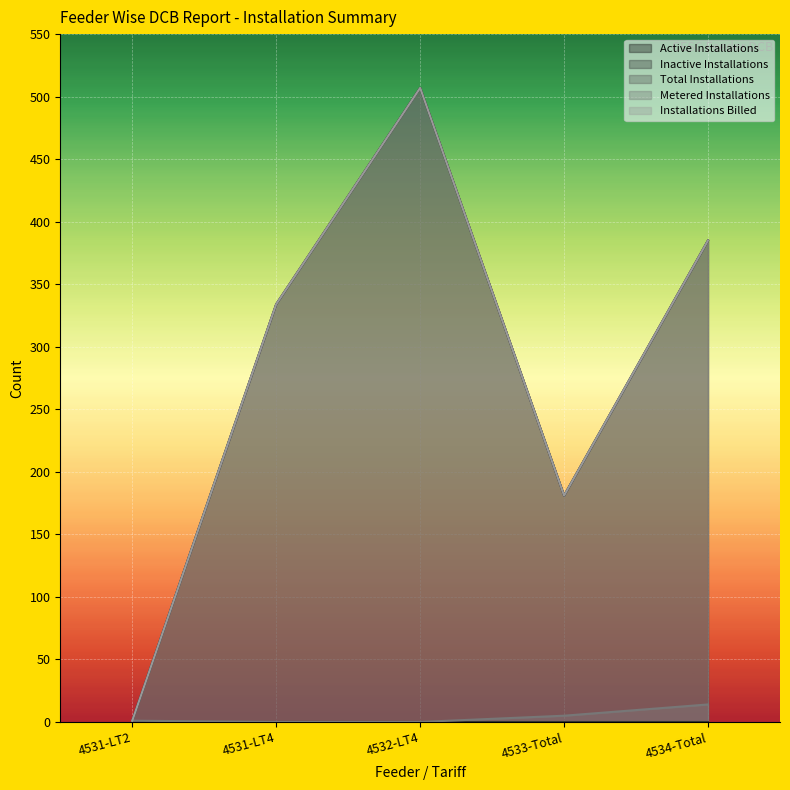

What is the label of the 1st point from the right?

4534-Total